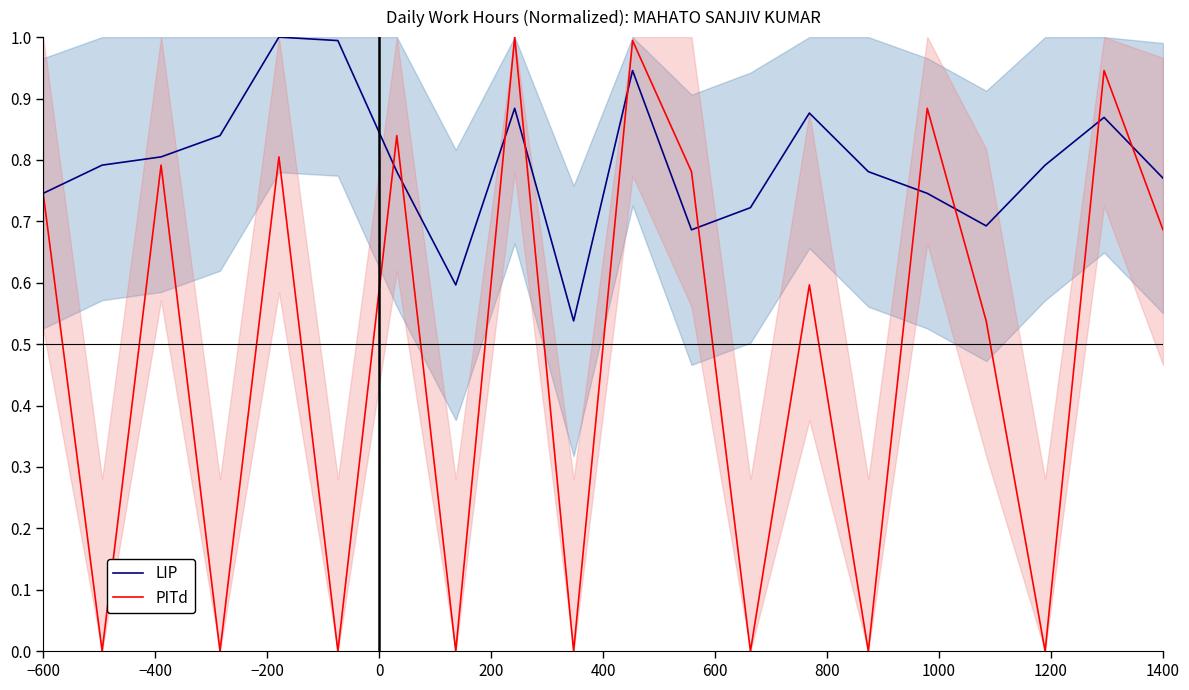

What is the difference between the maximum and minimum values in the PITd series?

1.0